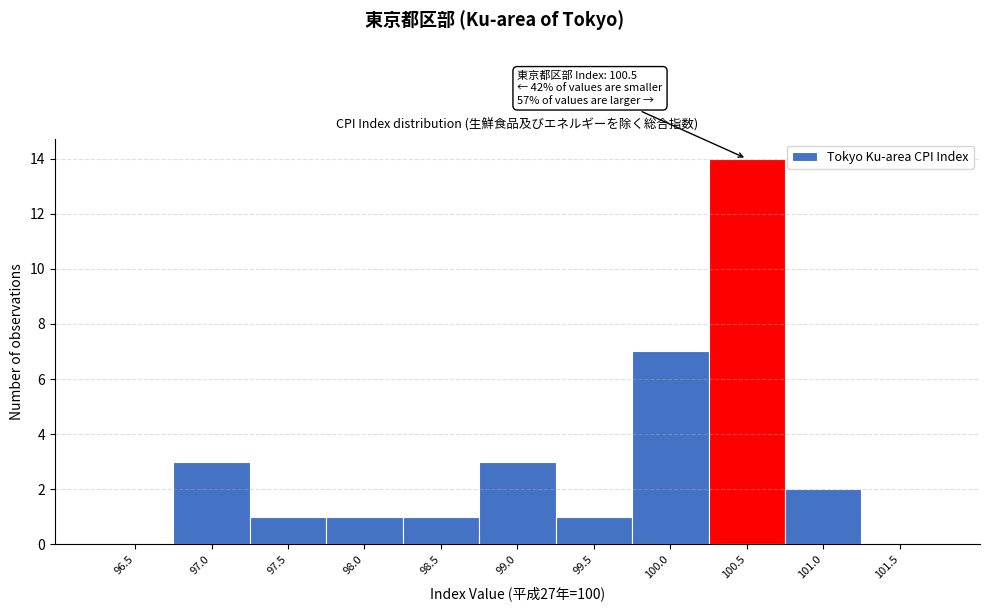

Reading left to right, what are all the values shown in this chart?

96.5=0	97.0=3	97.5=1	98.0=1	98.5=1	99.0=3	99.5=1	100.0=7	100.5=14	101.0=2	101.5=0